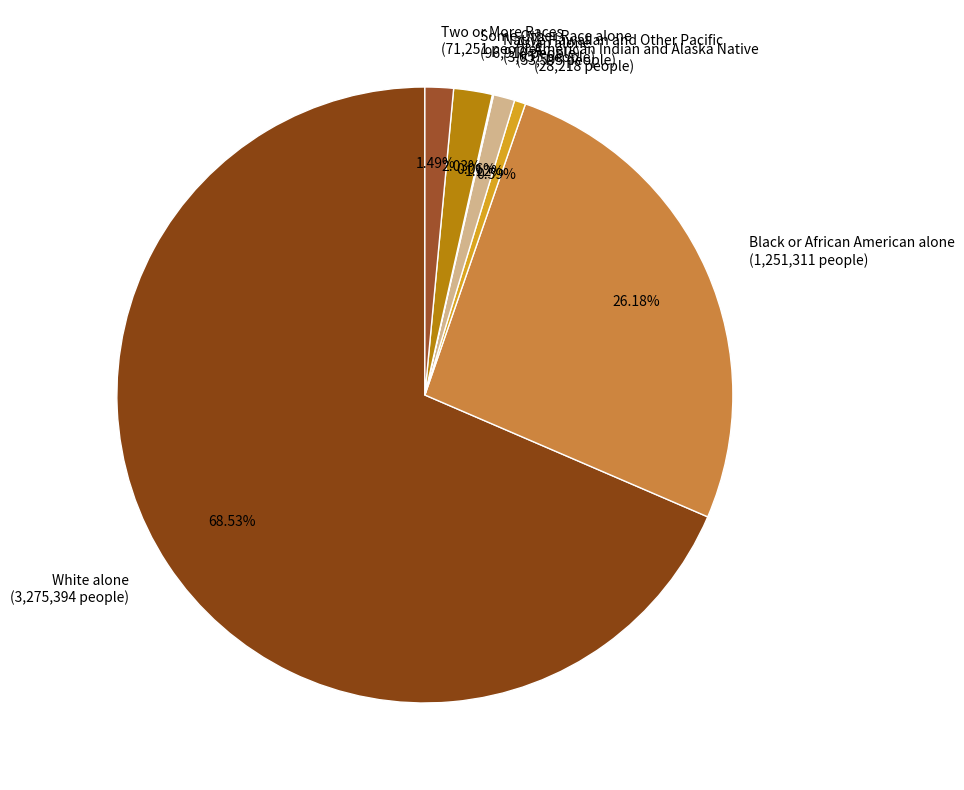

Between Two or More Races (71,251 people) and Black or African American alone (1,251,311 people), which is larger?

Black or African American alone (1,251,311 people)